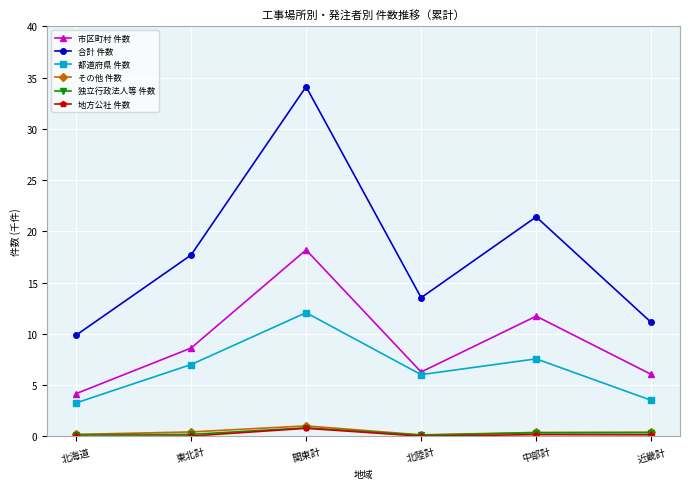

Count the number of data series in this chart.

6